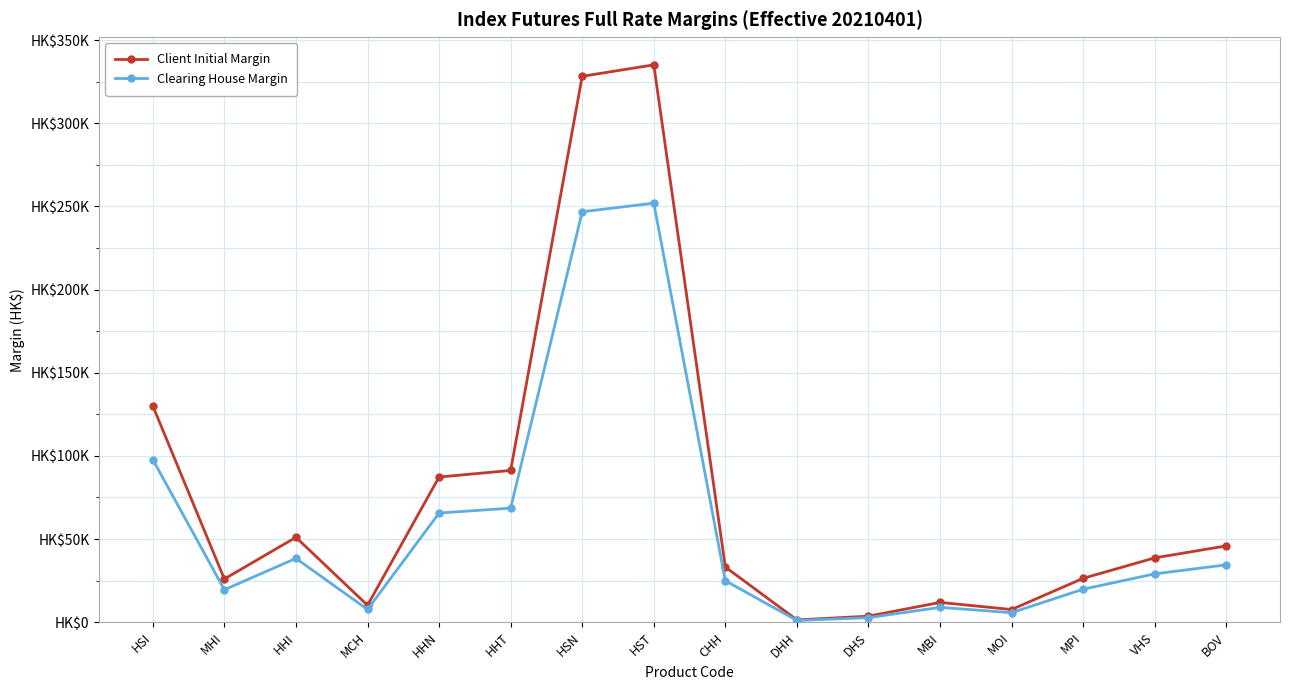

At which label does Client Initial Margin first exceed 38703?

HSI